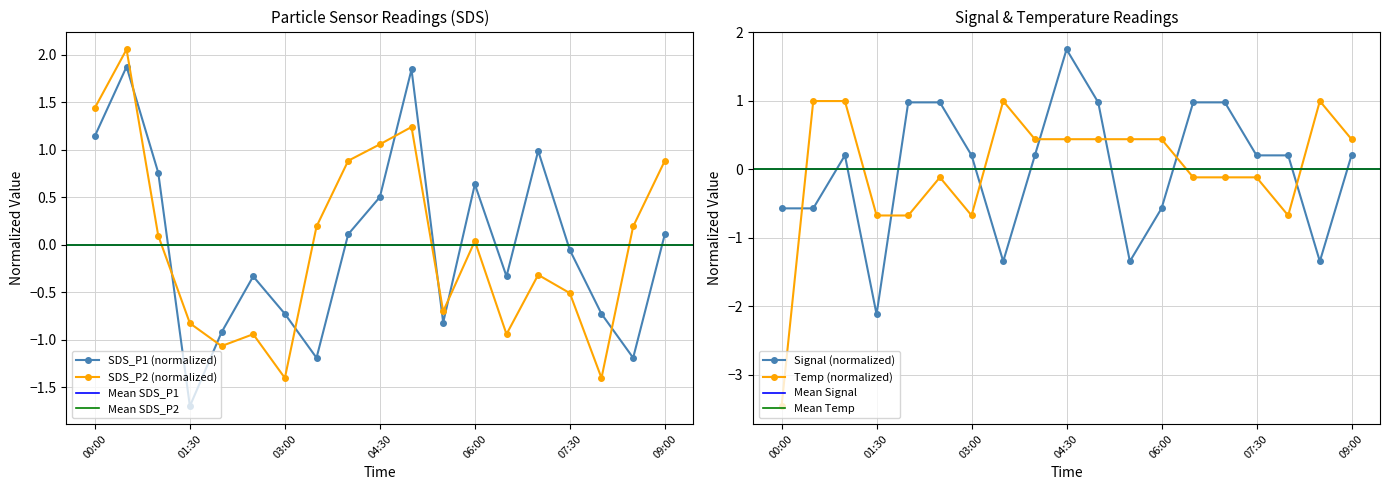

Between which two adjacent categories do SDS_P2 and SDS_P1 first intersect?

2023/12/03 00:30 and 2023/12/03 01:00